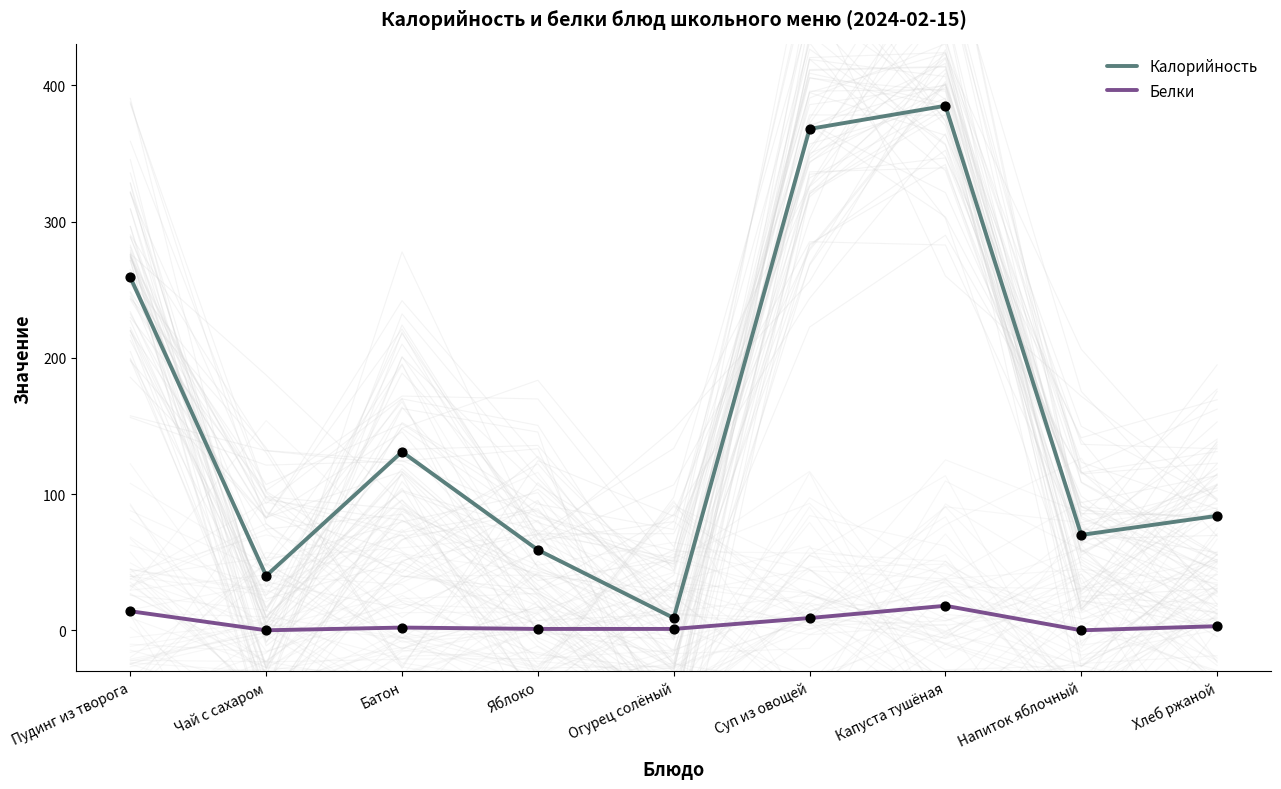

At how many categories does at least one series exceed 334?

2